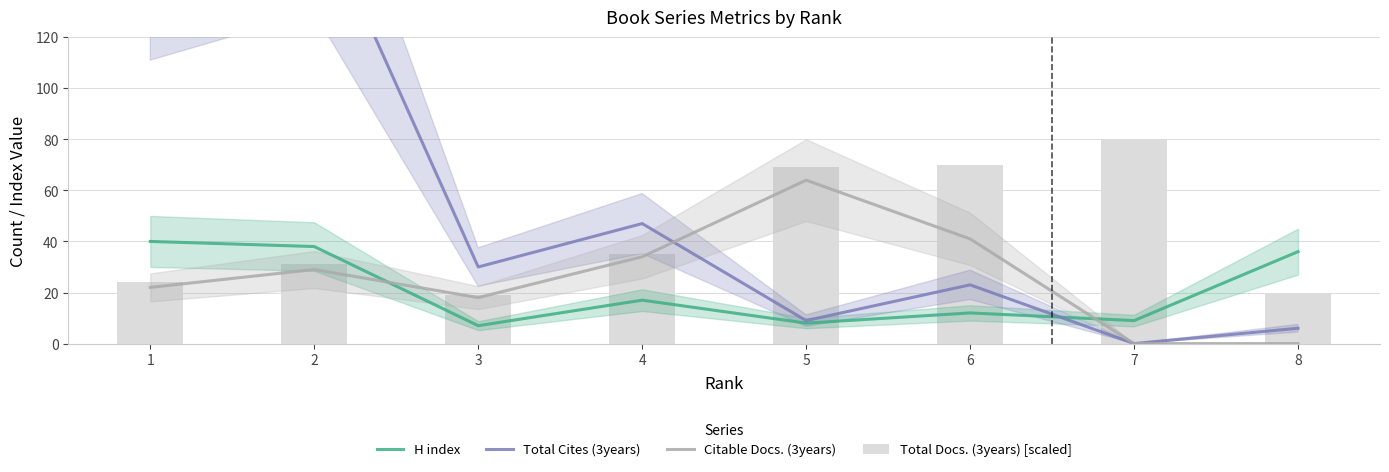

Is the value of H index at 5 greater than the value of Total Cites (3years) at 5?

No